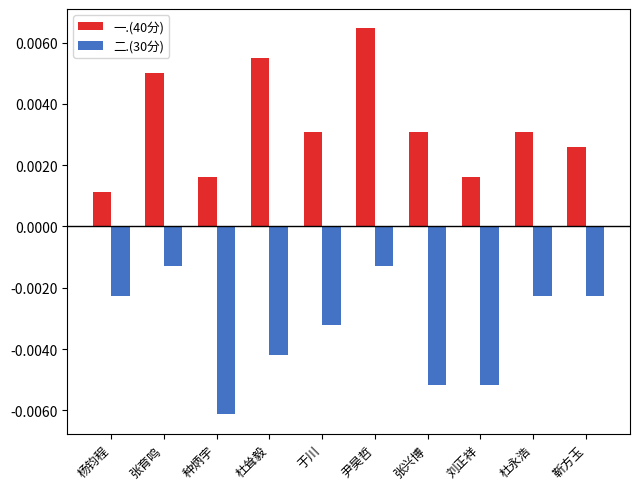

How many groups of bars are there?

10